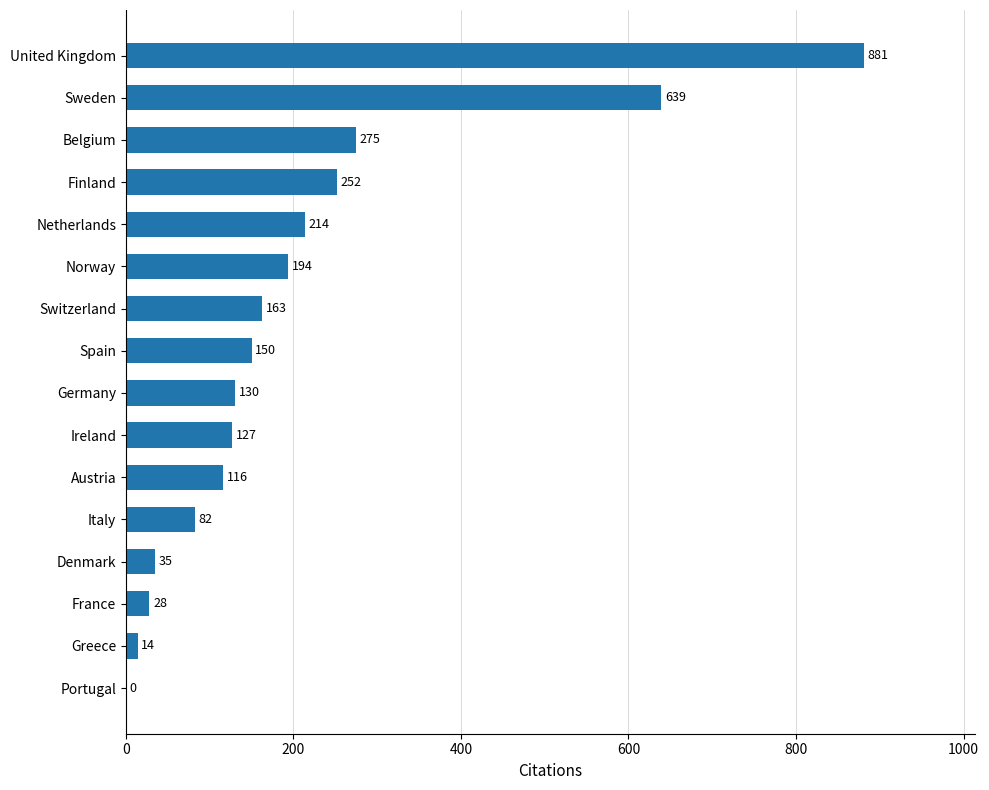

How many positive values are there?

15